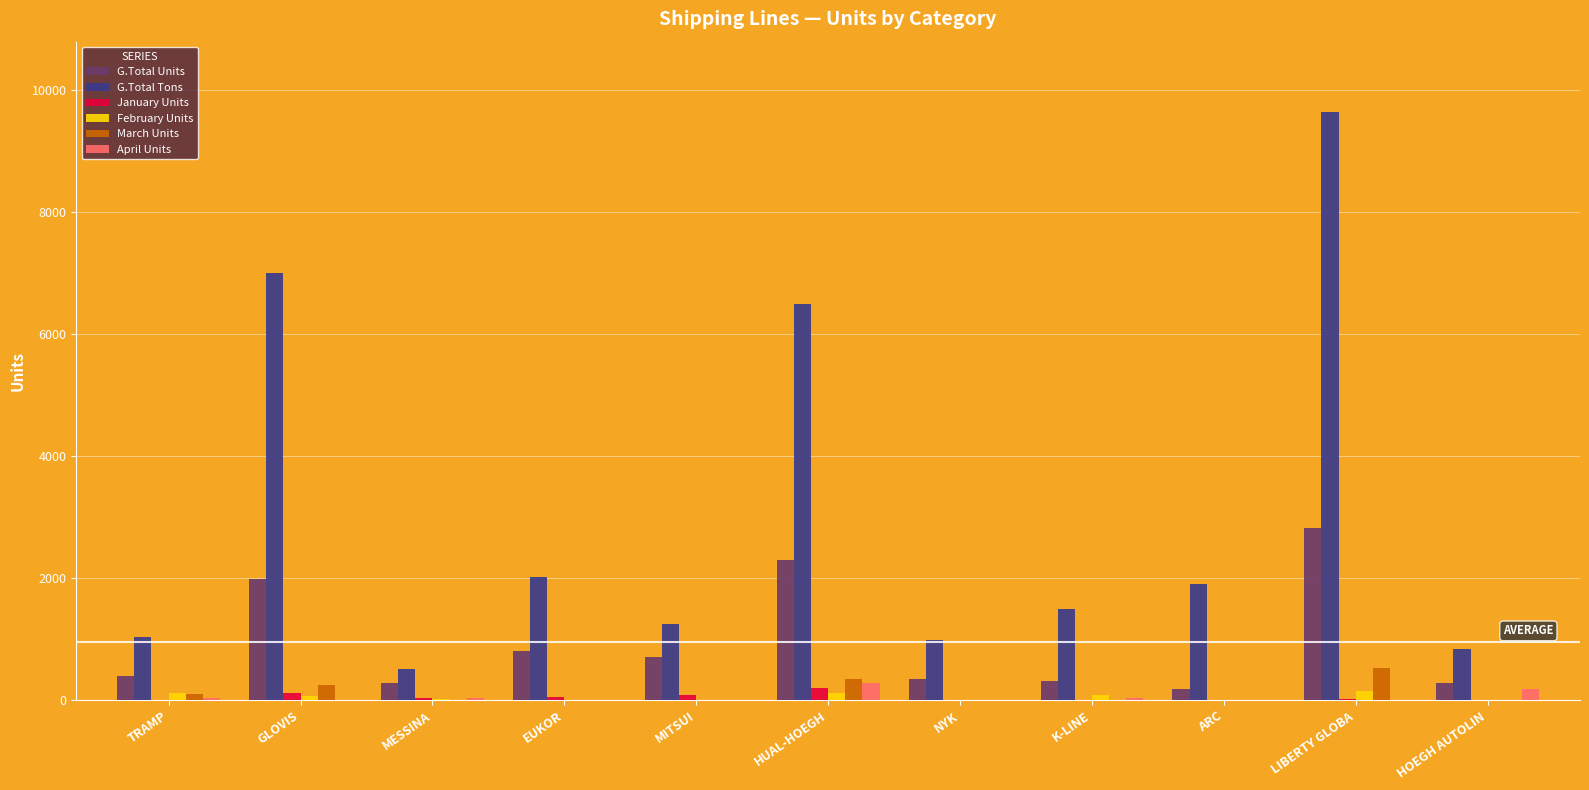

Which category has the highest value across all series?

LIBERTY GLOBA